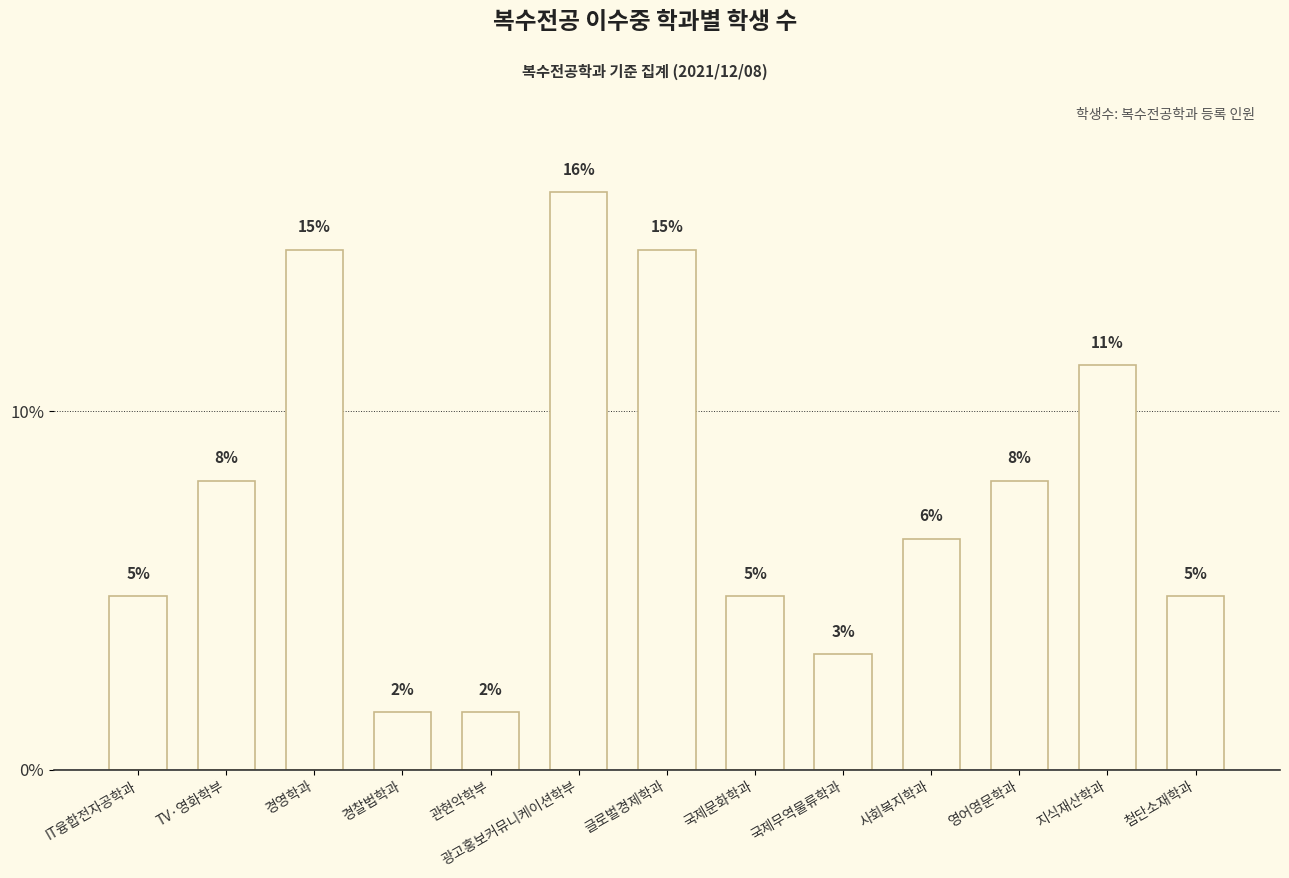

How many bars are there in total?

13